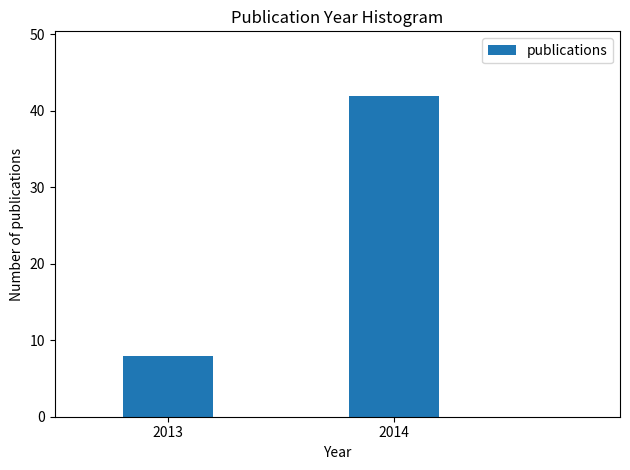

Reading left to right, list all the values displayed in this chart.

2013=8	2014=42